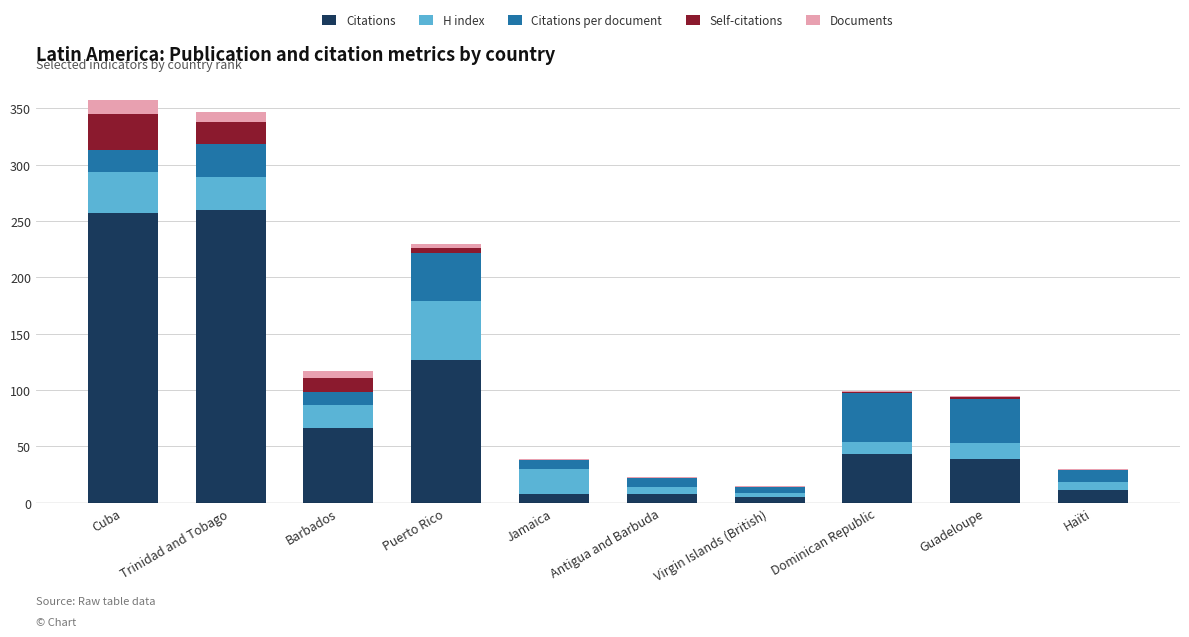

The value of Citations at Cuba is 257.0. True or false?

True